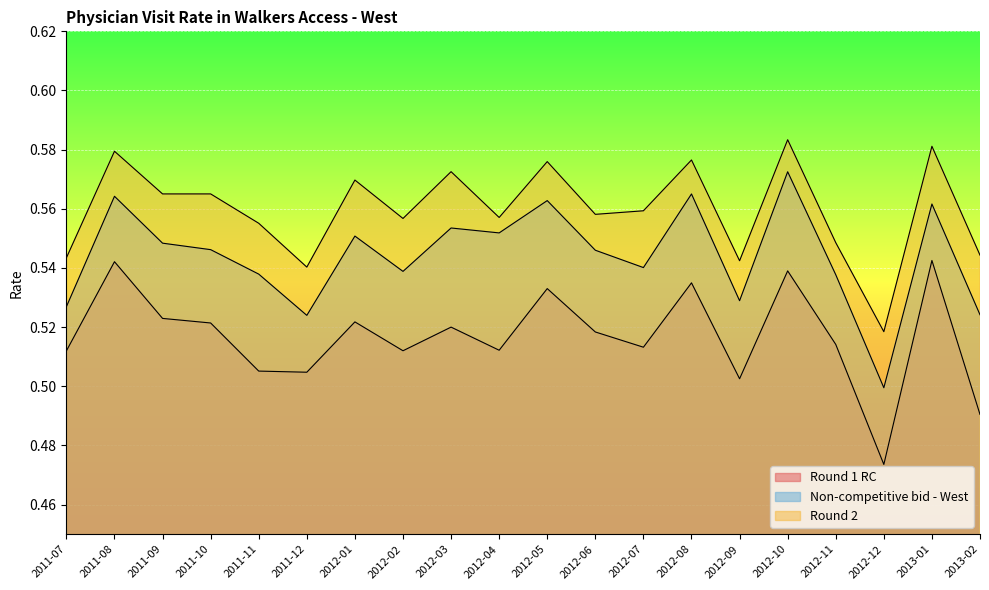

In Round 2, how many points are higher than both neighbors (excluding endpoints)?

8